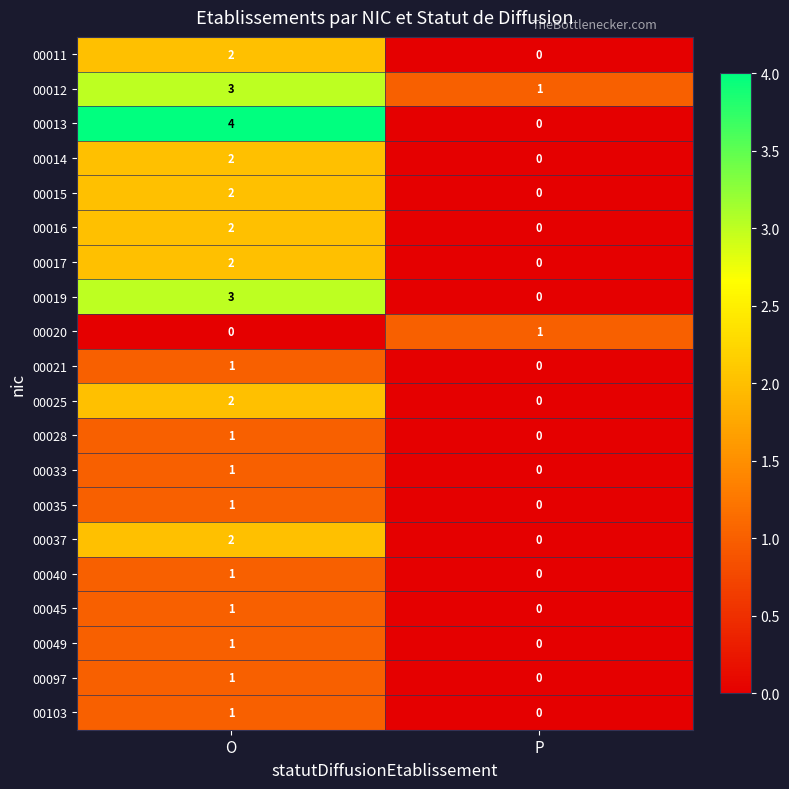

List the labels in order of 00012 value, smallest first.

P, O